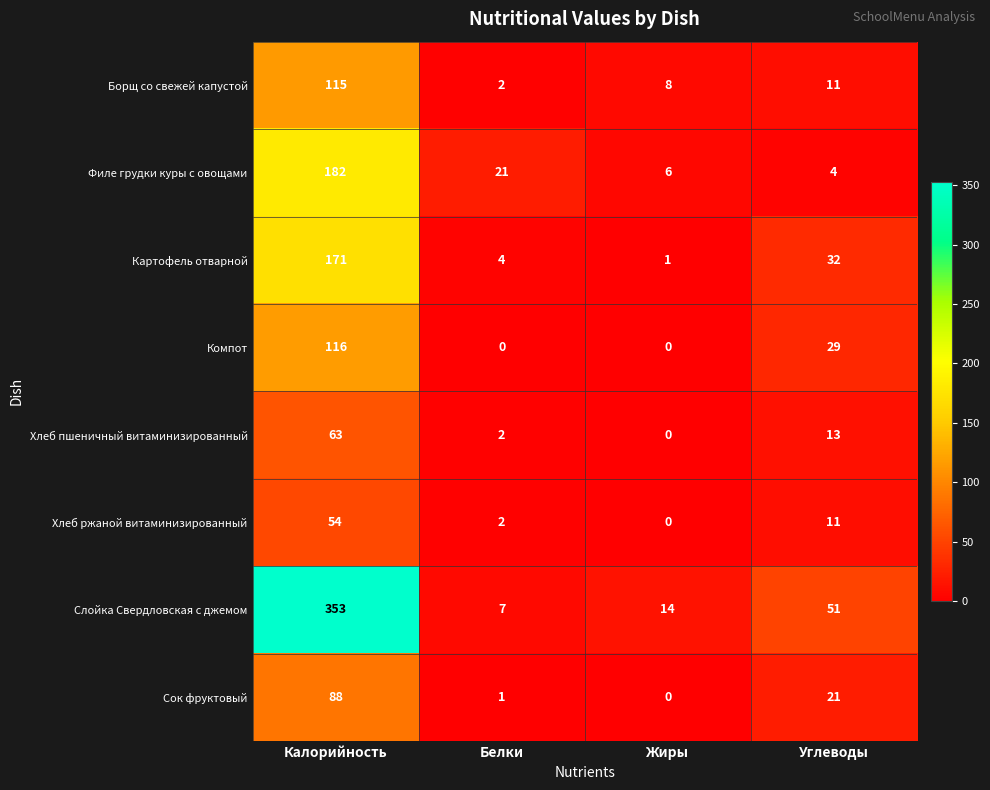

List the series in order of their peak value, lowest first.

Хлеб ржаной витаминизированный, Хлеб пшеничный витаминизированный, Сок фруктовый, Борщ со свежей капустой, Компот, Картофель отварной, Филе грудки куры с овощами, Слойка Свердловская с джемом